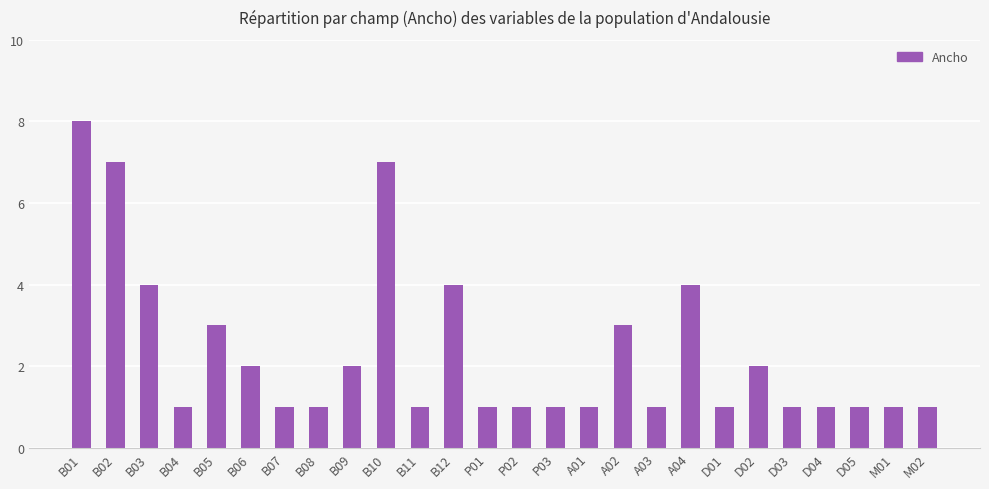

Is it true that the value at A04 is 4?

True